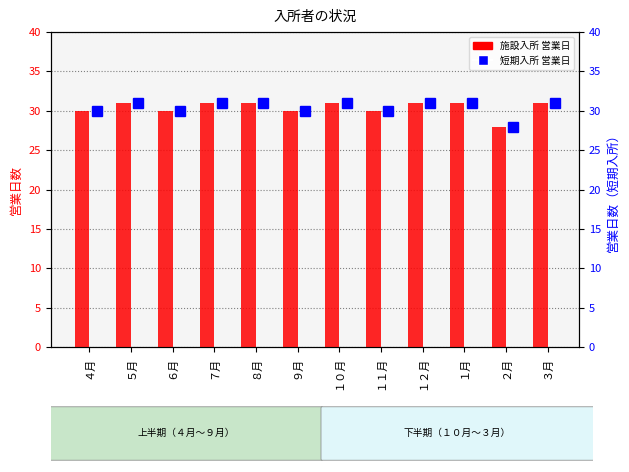

What is the difference between the second highest and minimum values in the 施設入所 営業日 series?

3